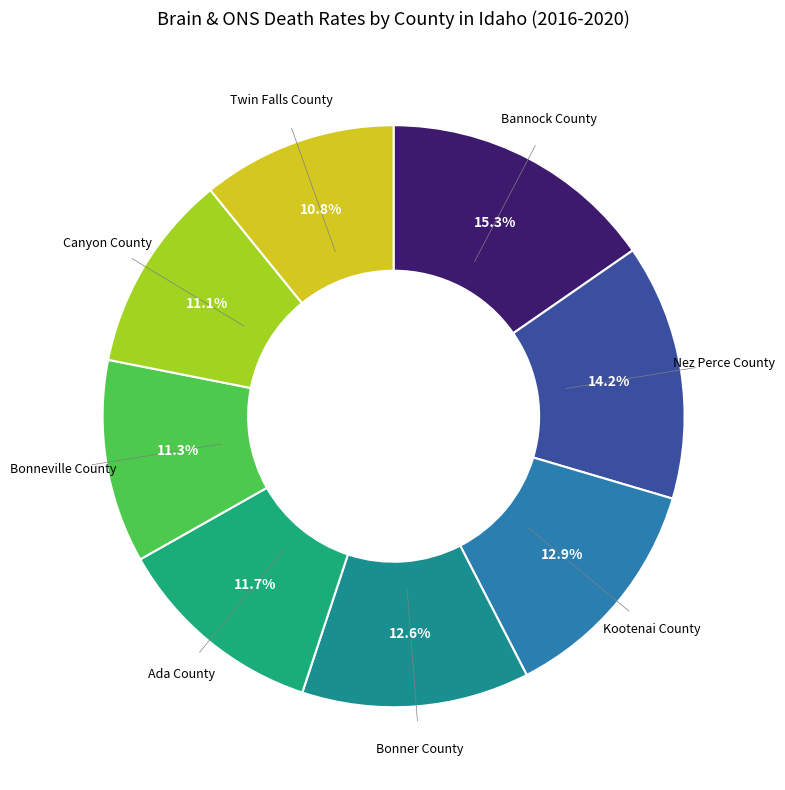

True or false: Bonneville County accounts for 11% of the total.

True